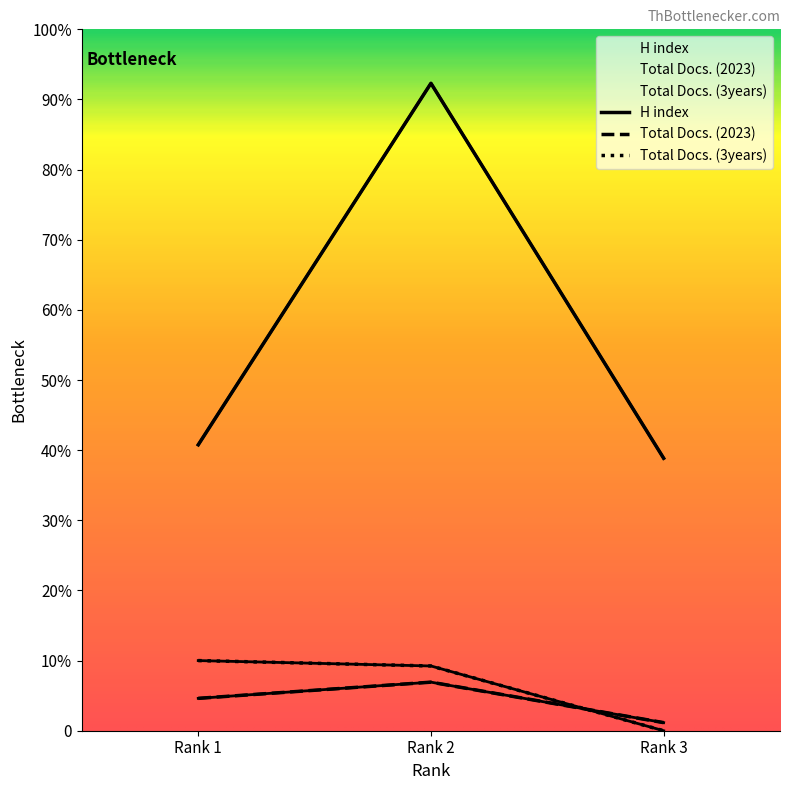

Reading right to left, list all the values displayed in this chart.

H index: Rank 3=101	Rank 2=240	Rank 1=106
Total Docs. (2023): Rank 3=3	Rank 2=18	Rank 1=12
Total Docs. (3years): Rank 3=0	Rank 2=24	Rank 1=26